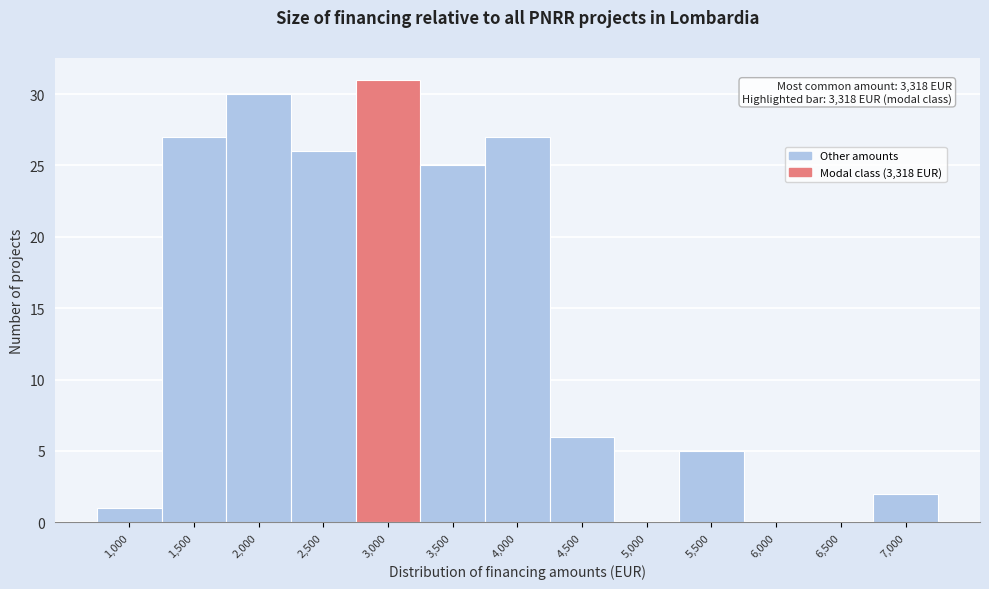

Reading left to right, extract all data points from this chart.

1,000=1	1,500=27	2,000=30	2,500=26	3,000=31	3,500=25	4,000=27	4,500=6	5,000=0	5,500=5	6,000=0	6,500=0	7,000=2